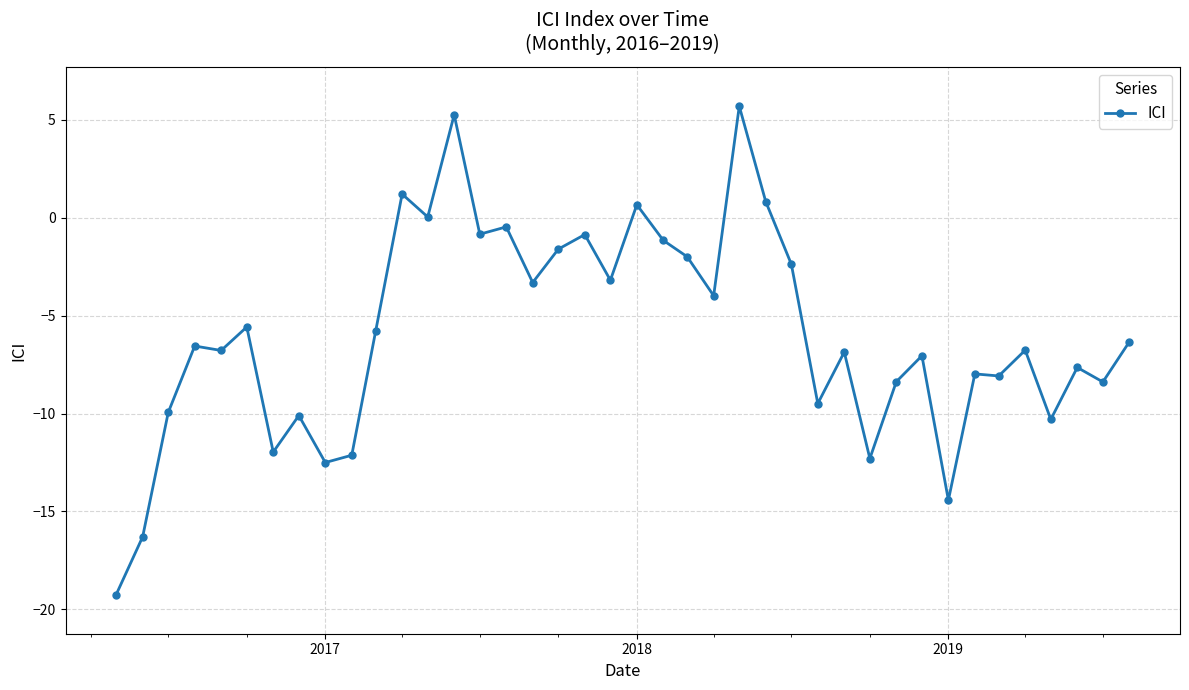

What is the value of the 3rd point from the left?

-9.9